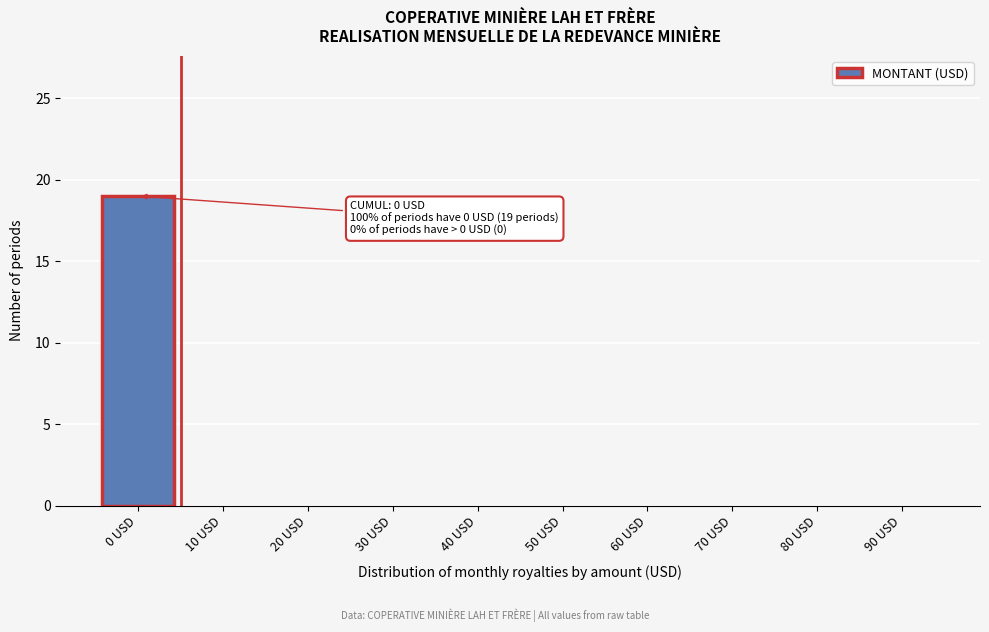

Reading left to right, list all the values displayed in this chart.

0 USD=19	10 USD=0	20 USD=0	30 USD=0	40 USD=0	50 USD=0	60 USD=0	70 USD=0	80 USD=0	90 USD=0